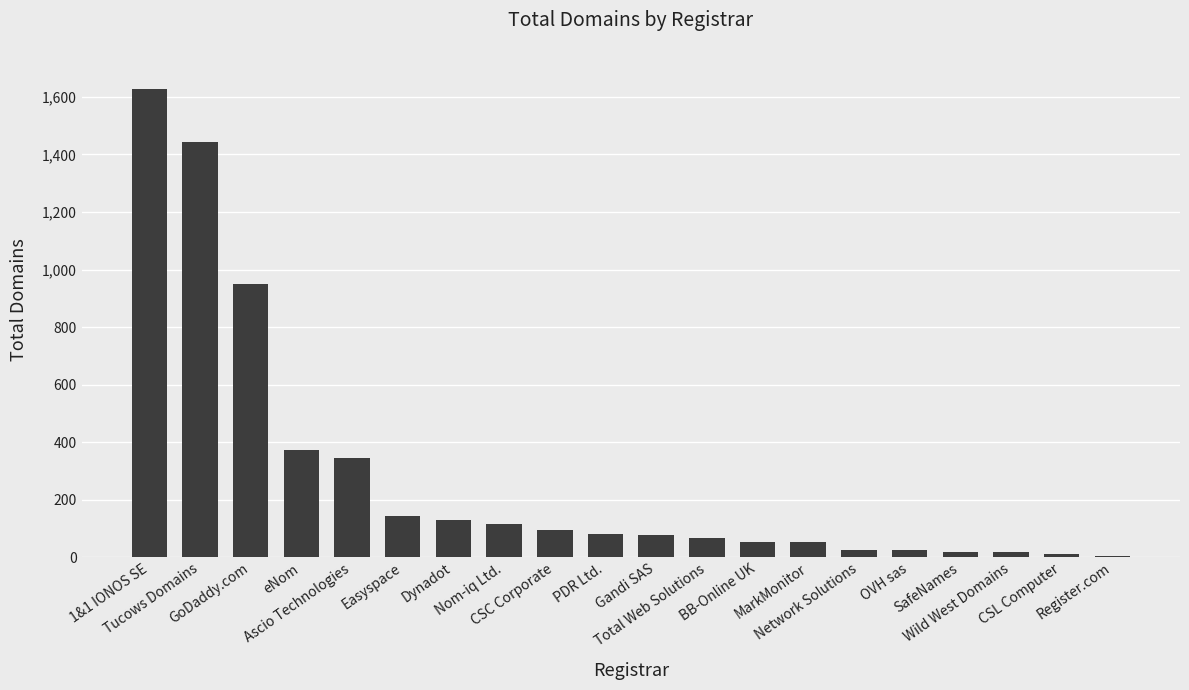

How many categories are shown in the chart?

20